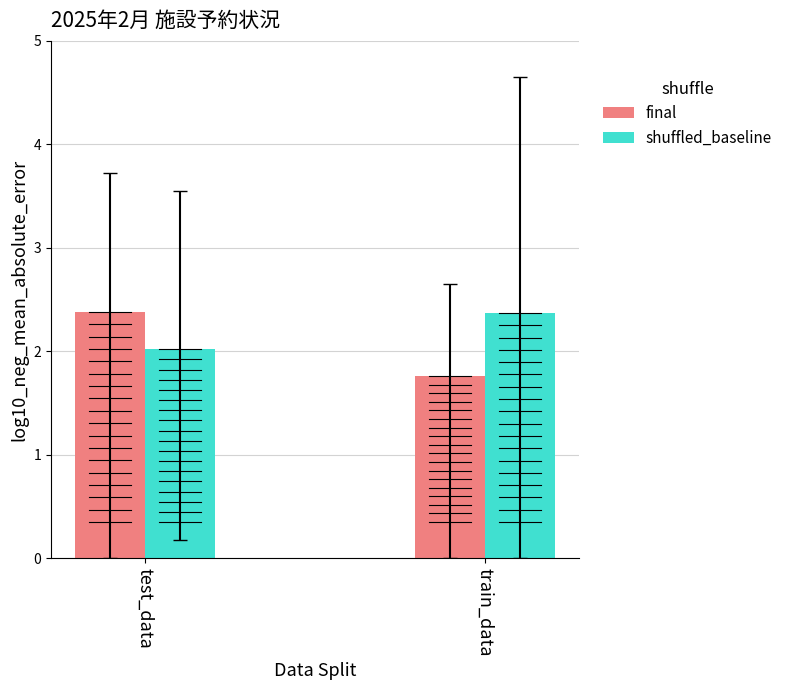

Read the final value at train_data.

1.8